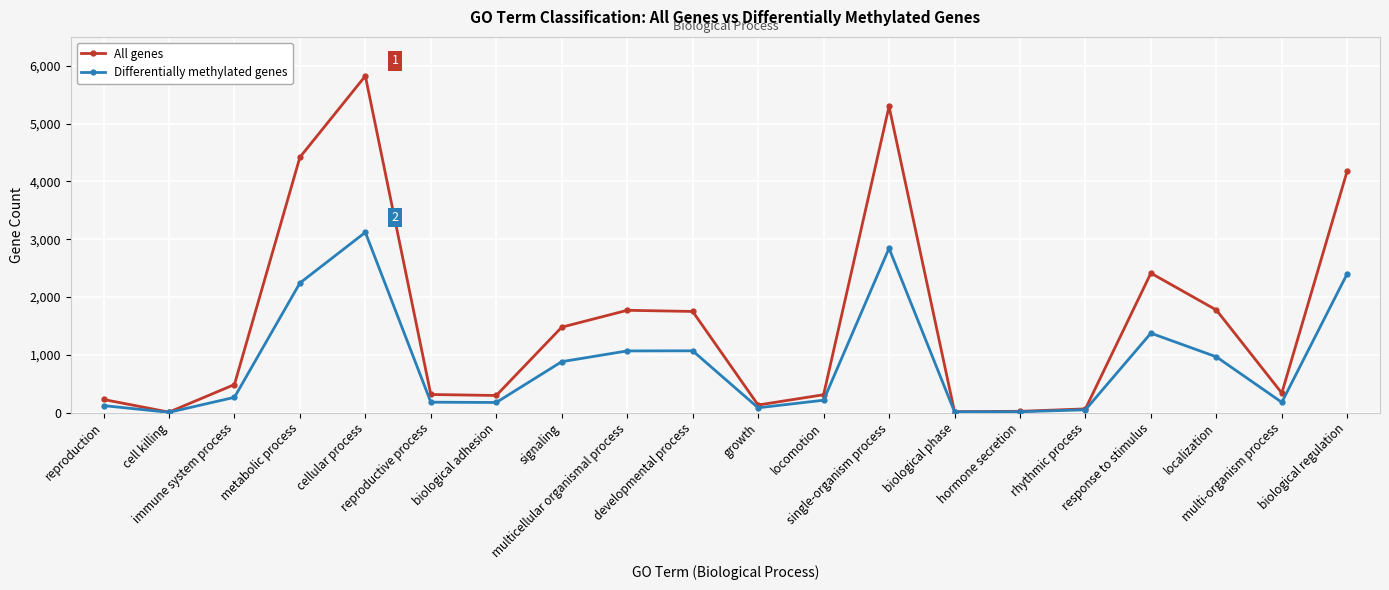

Which series has the widest spread of values?

All genes